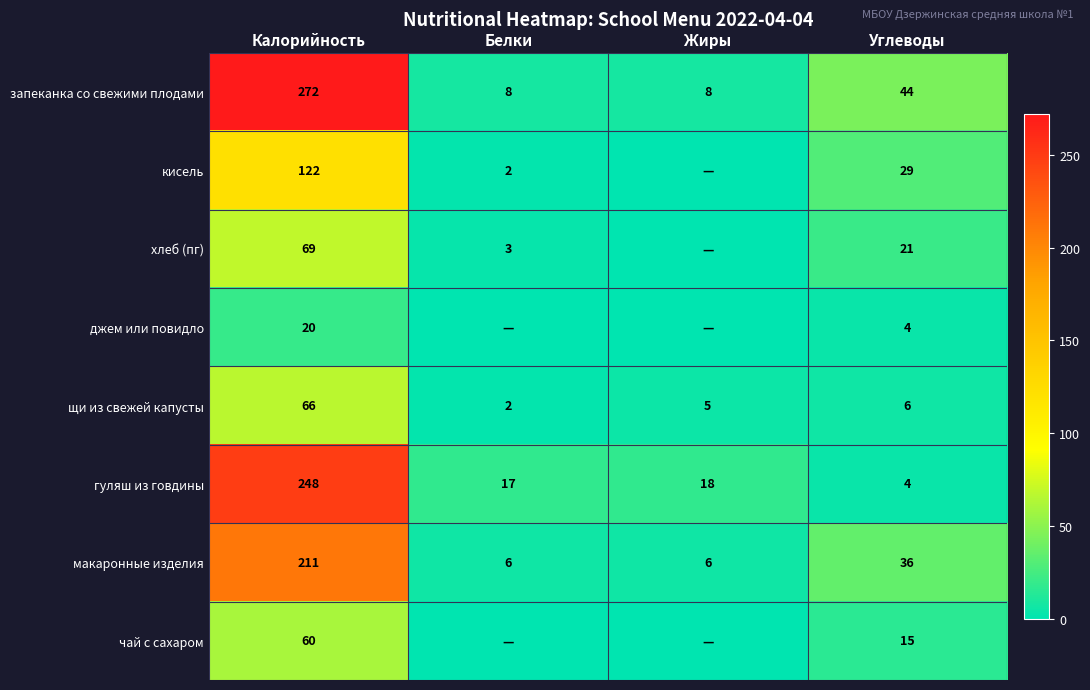

What is the difference between the highest and lowest values at Углеводы?

40